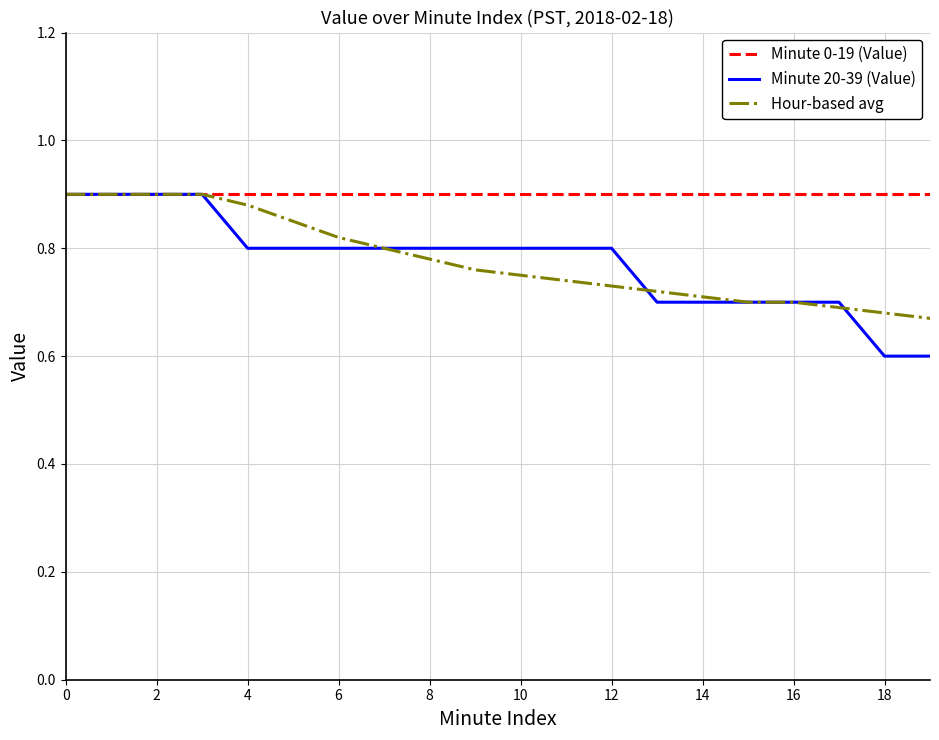

Which series has the largest range (max minus min)?

Minute 20-39 (Value)